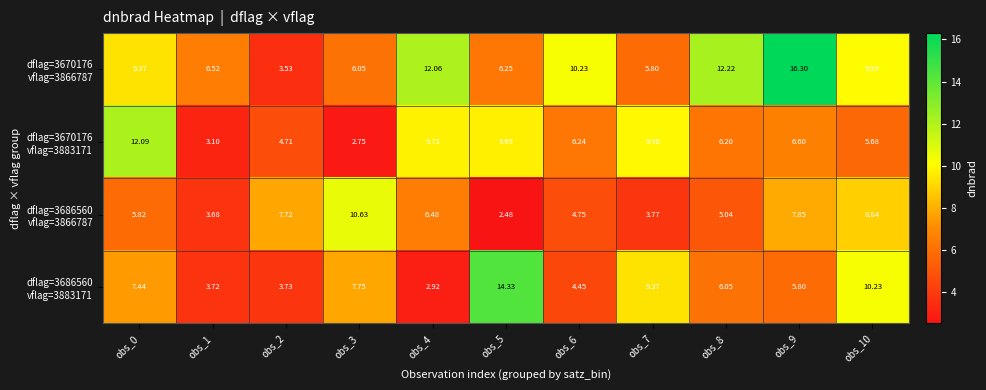

Count the number of data series in this chart.

4